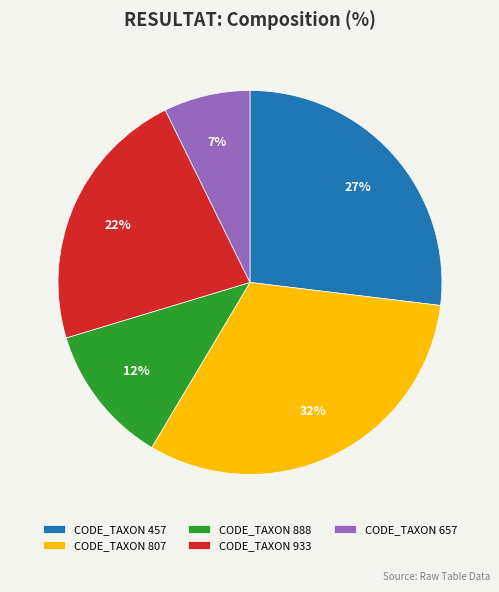

How many slices are in this pie chart?

5